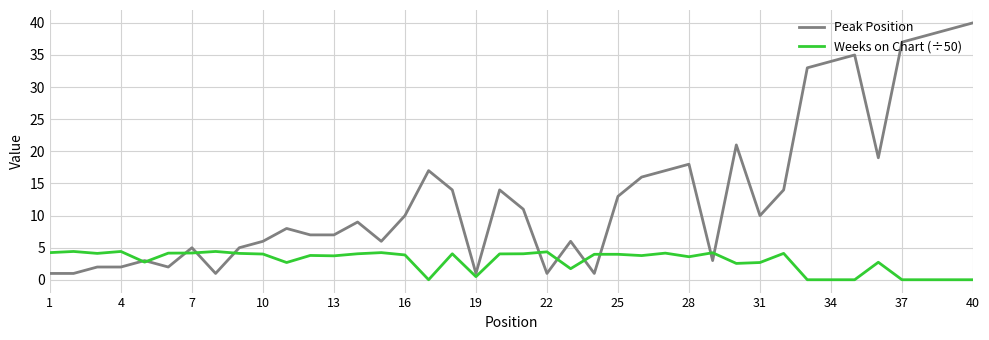

What is the average value of the Peak Position series?

13.2